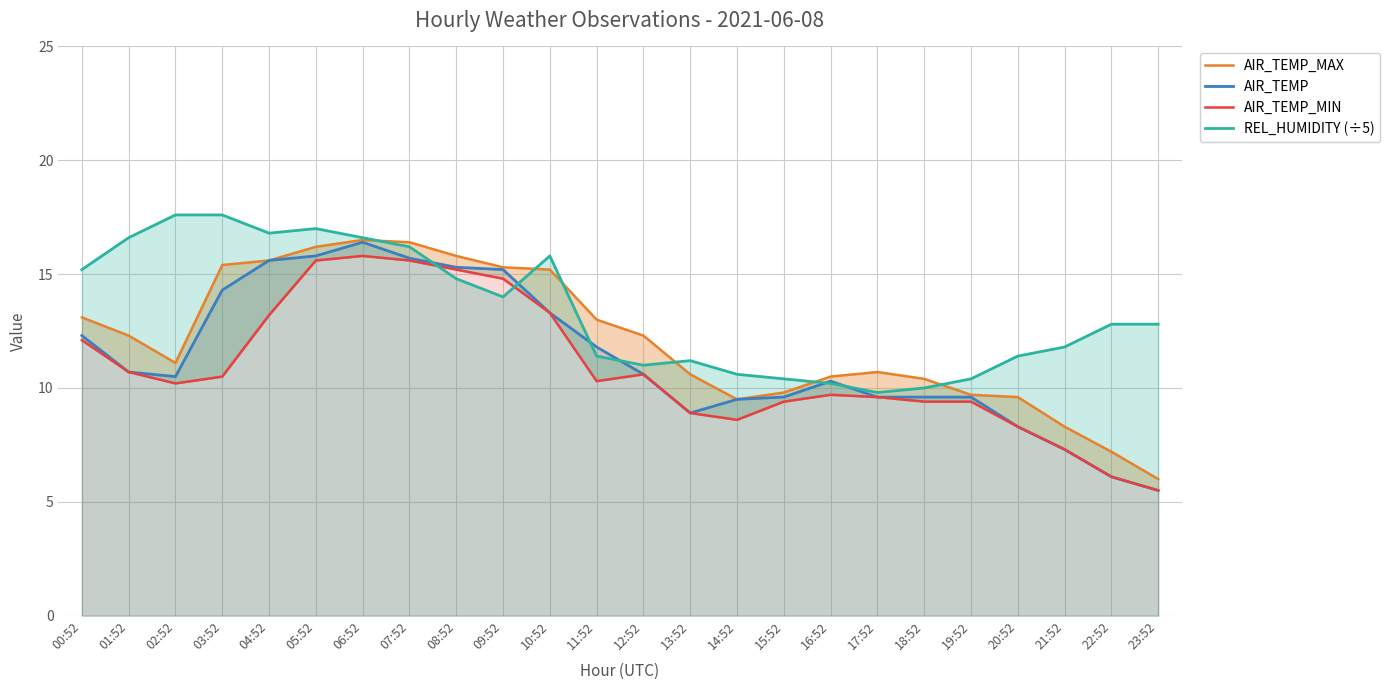

True or false: AIR_TEMP_MAX and AIR_TEMP cross at least once.

False